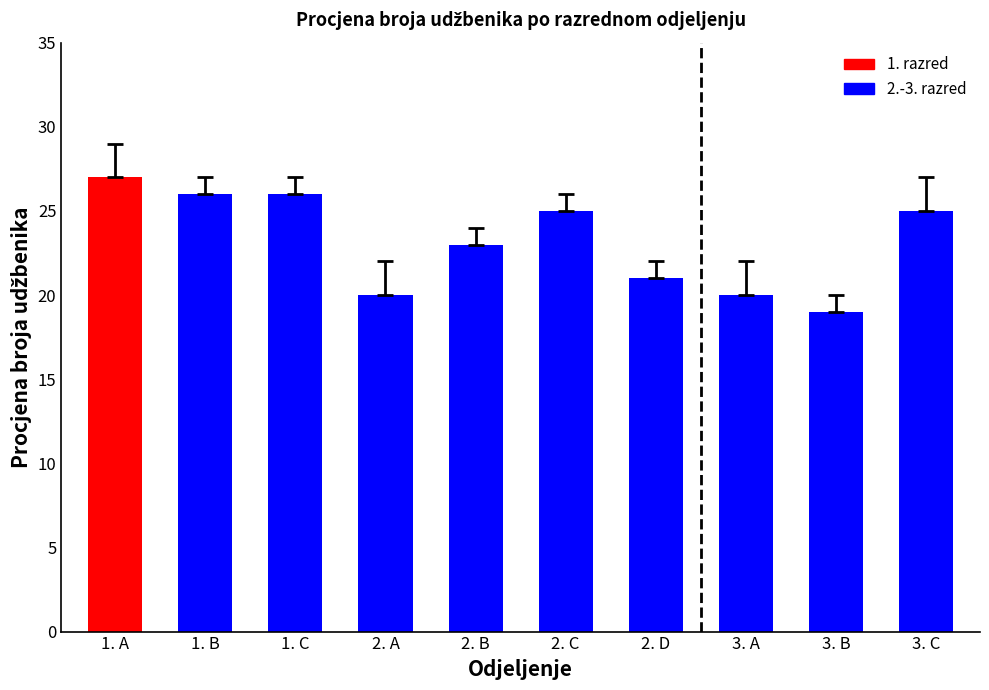

What is the smallest value displayed?

19